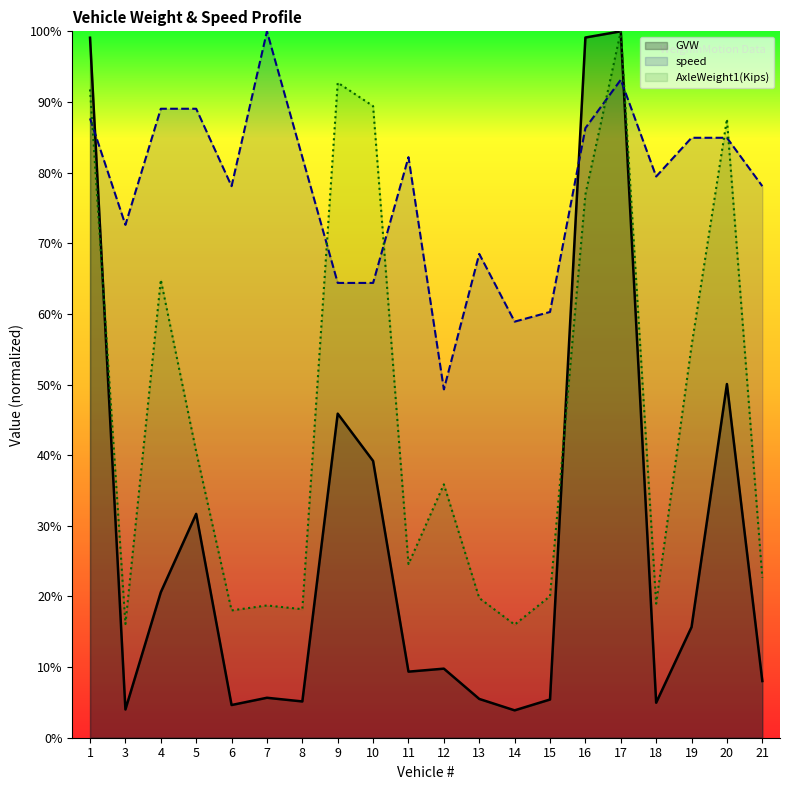

In speed, how many points are lower than both neighbors (excluding endpoints)?

5